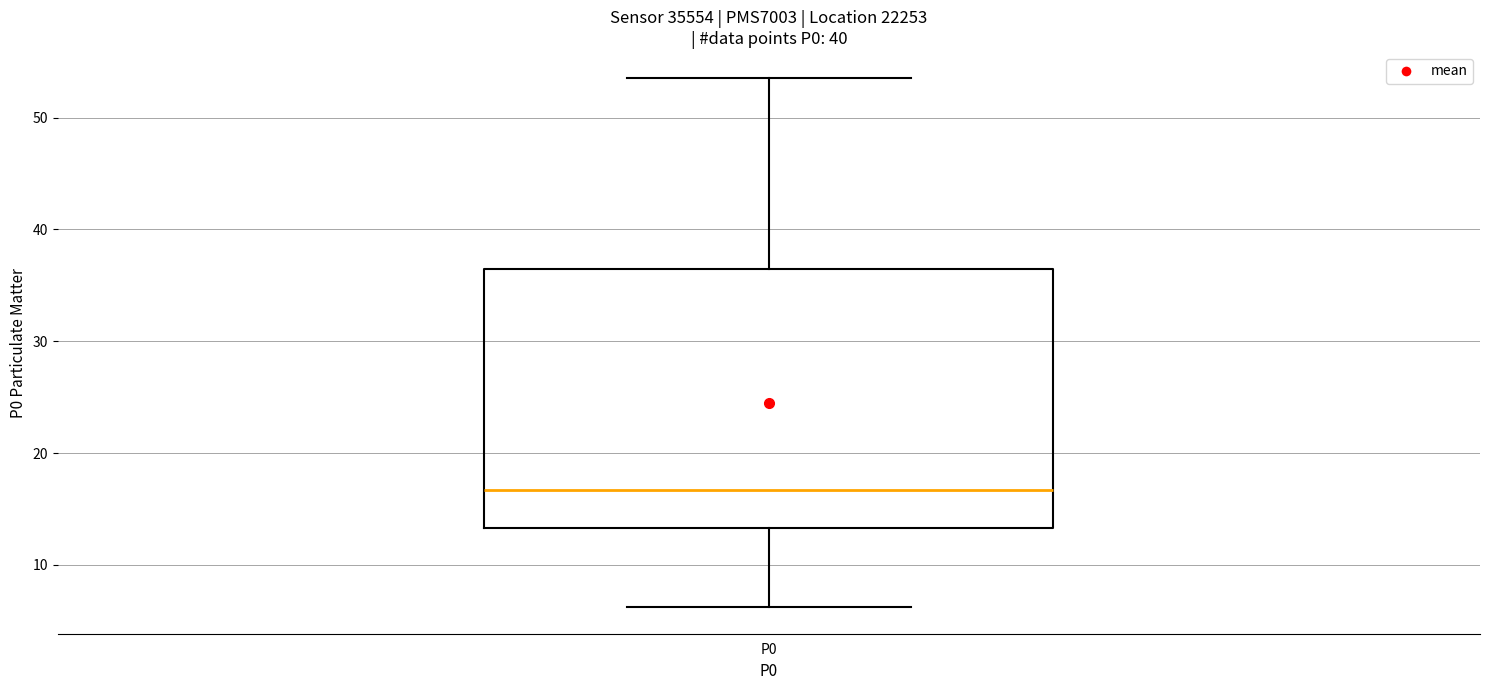

Read this box plot against the y-axis: the position of the median line, the range covered by the box, and the ends of both whiskers. The values are not printed on the chart, so give them approximately, as read against the axis.

median 17, box 13 to 36, whiskers 6 to 54